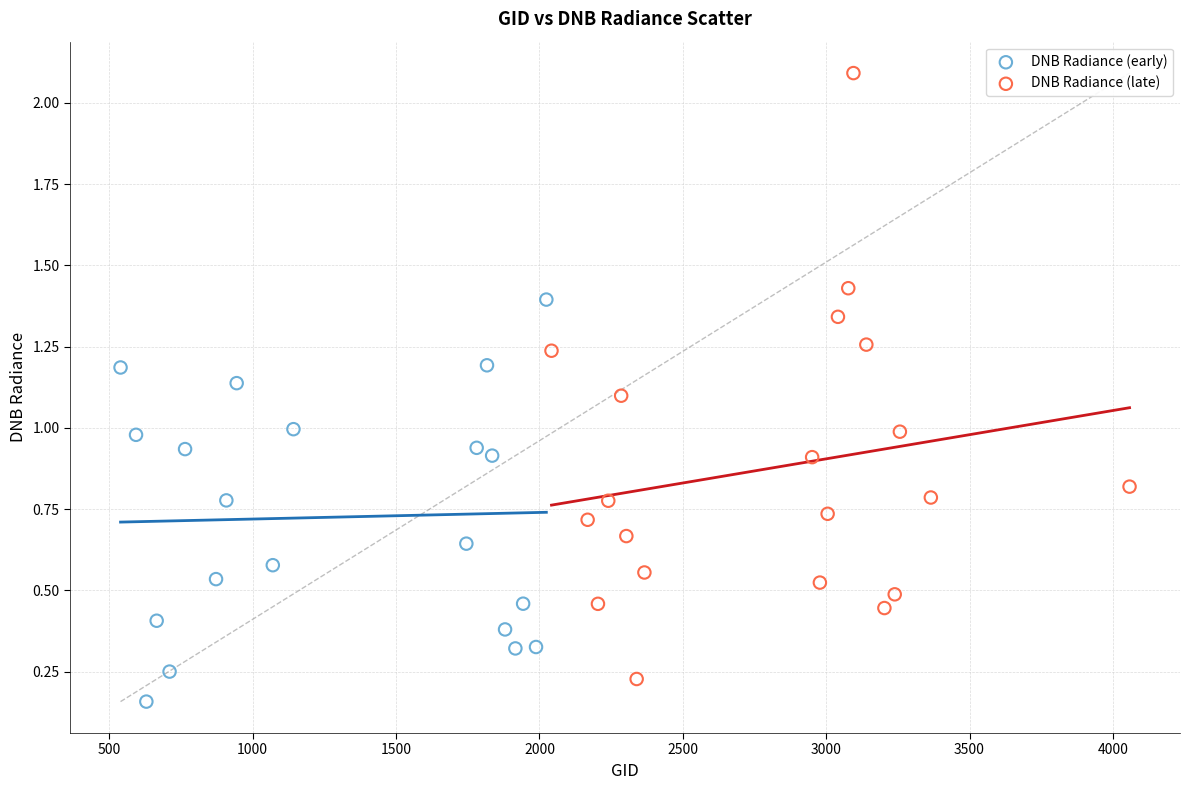

Which series contains the highest Y value?

DNB Radiance (late)